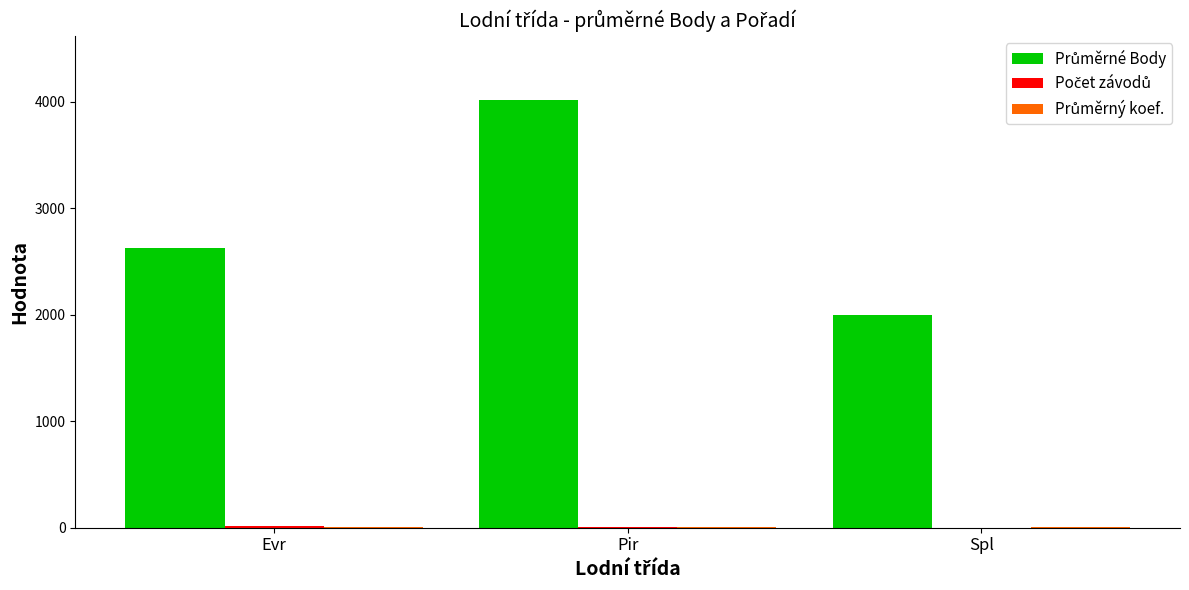

What is the maximum value shown in the chart?

4015.0